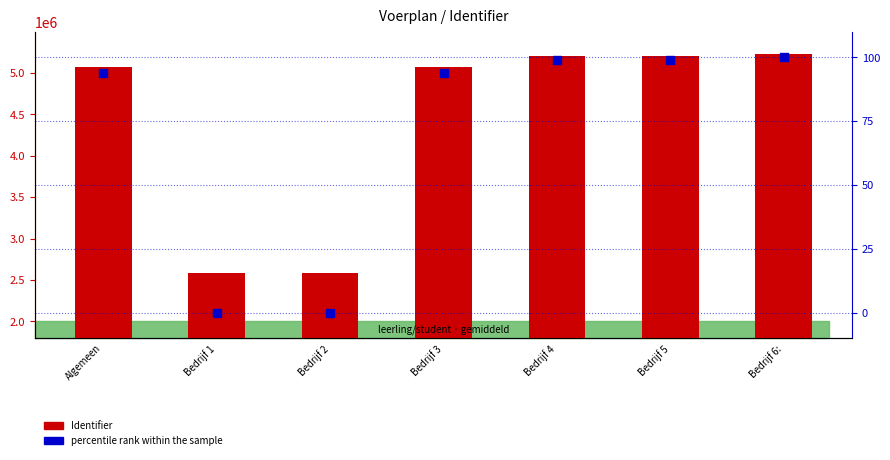

At which category is the sum across all series the highest?

Bedrijf 6: